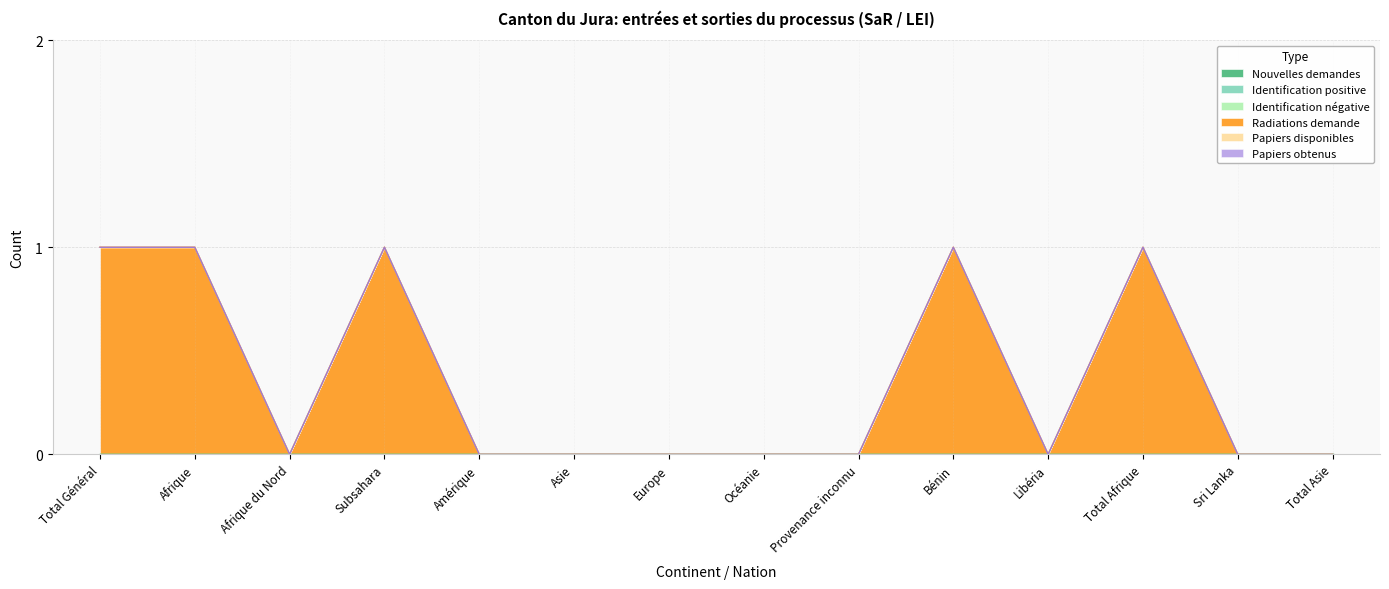

True or false: Nouvelles demandes and Papiers obtenus intersect in this chart.

False